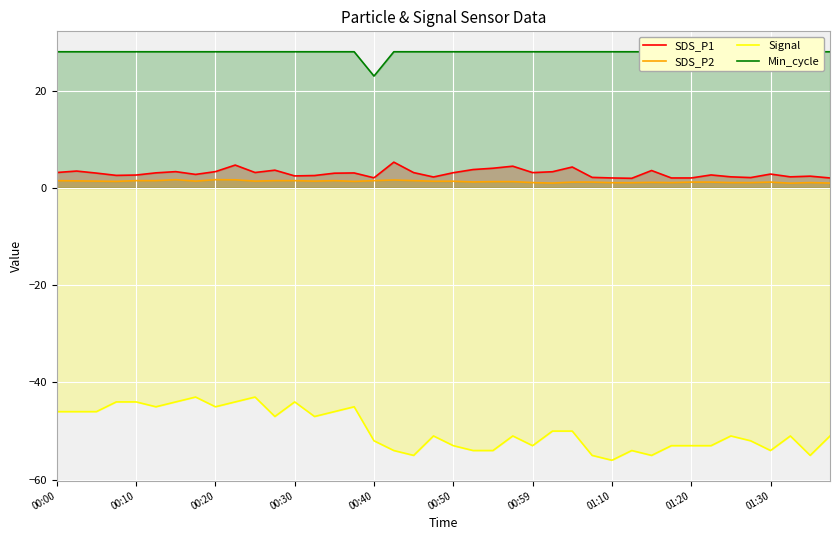

The SDS_P1 series shows 5.4 at 14. True or false?

False